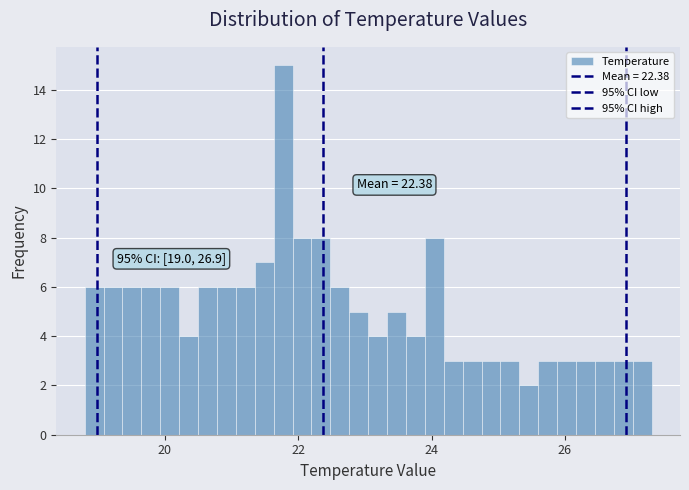

Around what value on the x-axis is the tallest bar? Give the approximate position of its centre, as read against the axis.

21.8